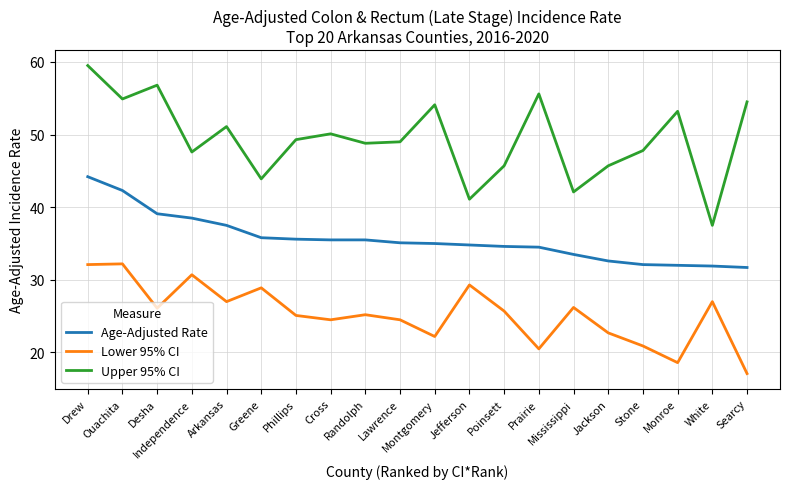

At which label does Age-Adjusted Rate reach its peak?

Drew